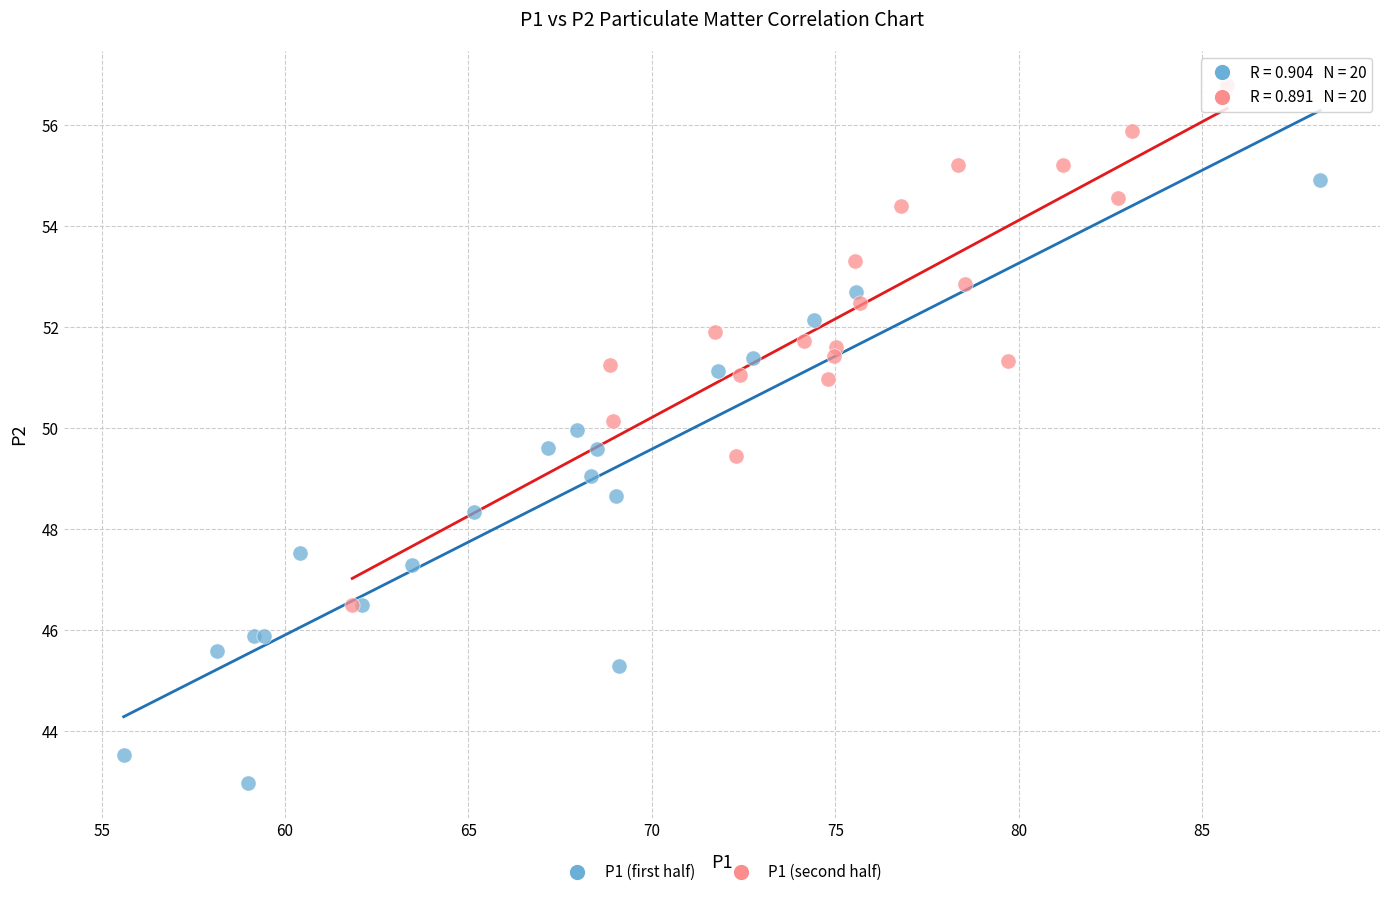

Which series contains the highest Y value?

P1 (second half)